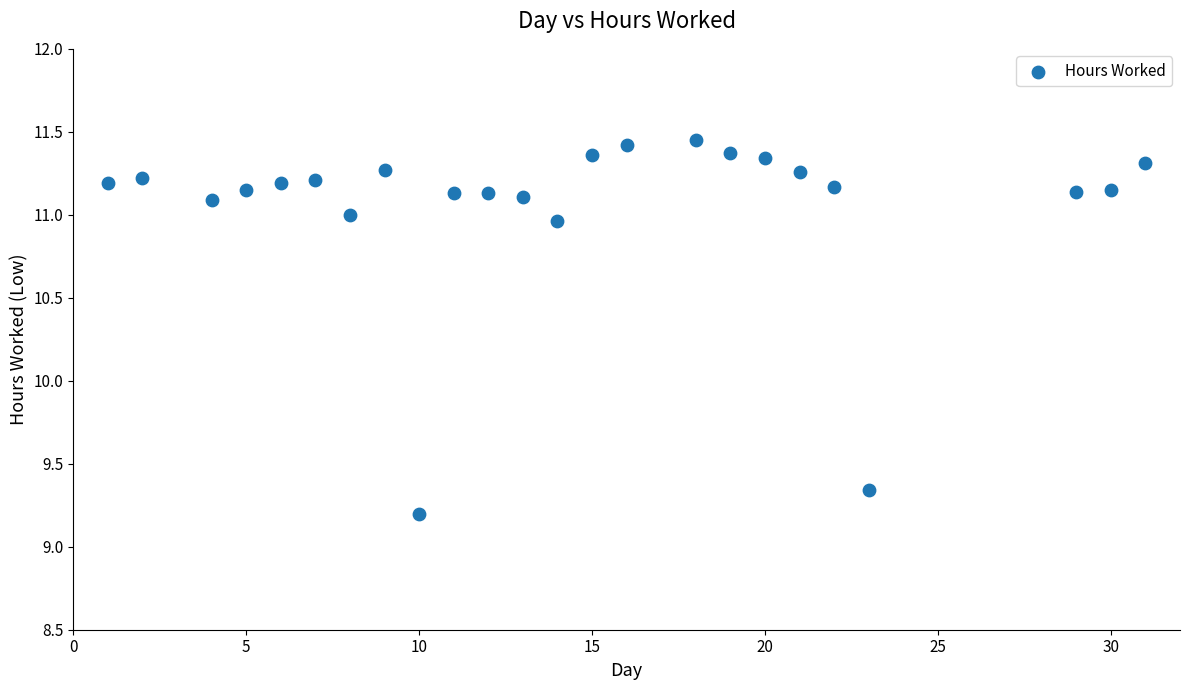

What is the range of X values (max minus min)?

30.0